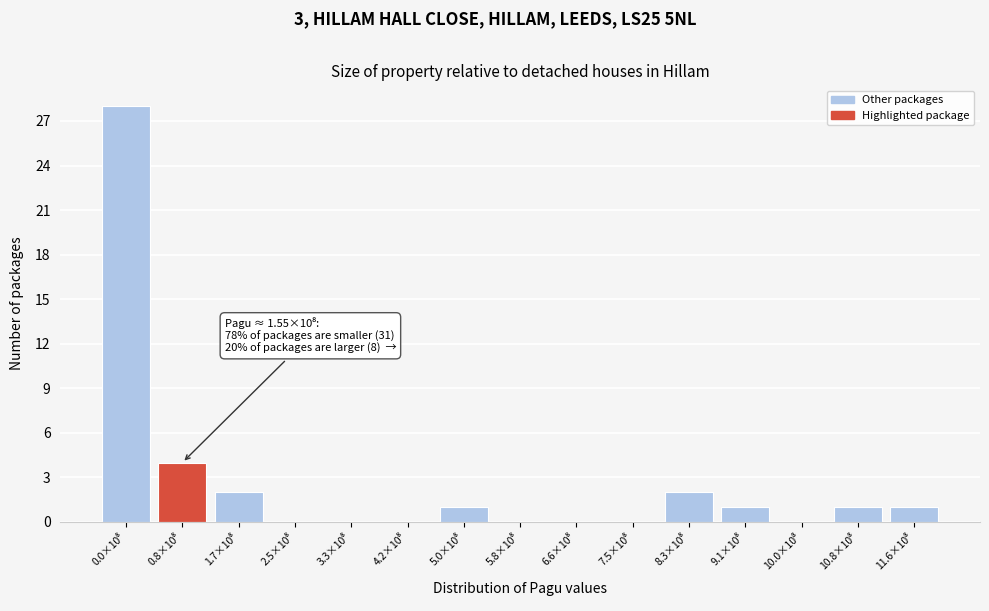

What is the sum of all values?

40